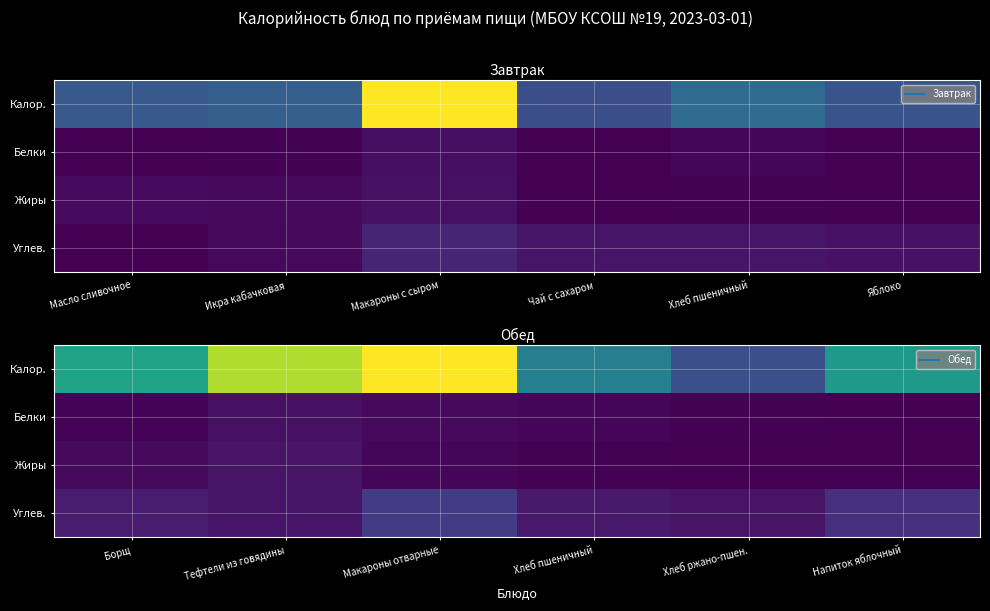

At which category does the chart reach its minimum across all series?

Напиток яблочный